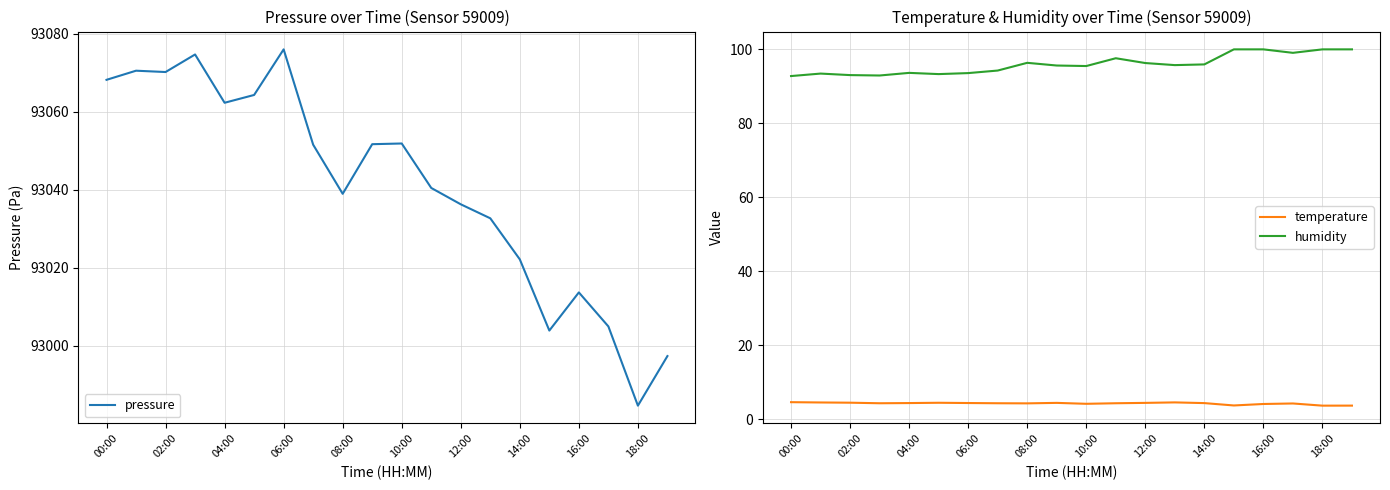

True or false: temperature and humidity cross at least once.

False